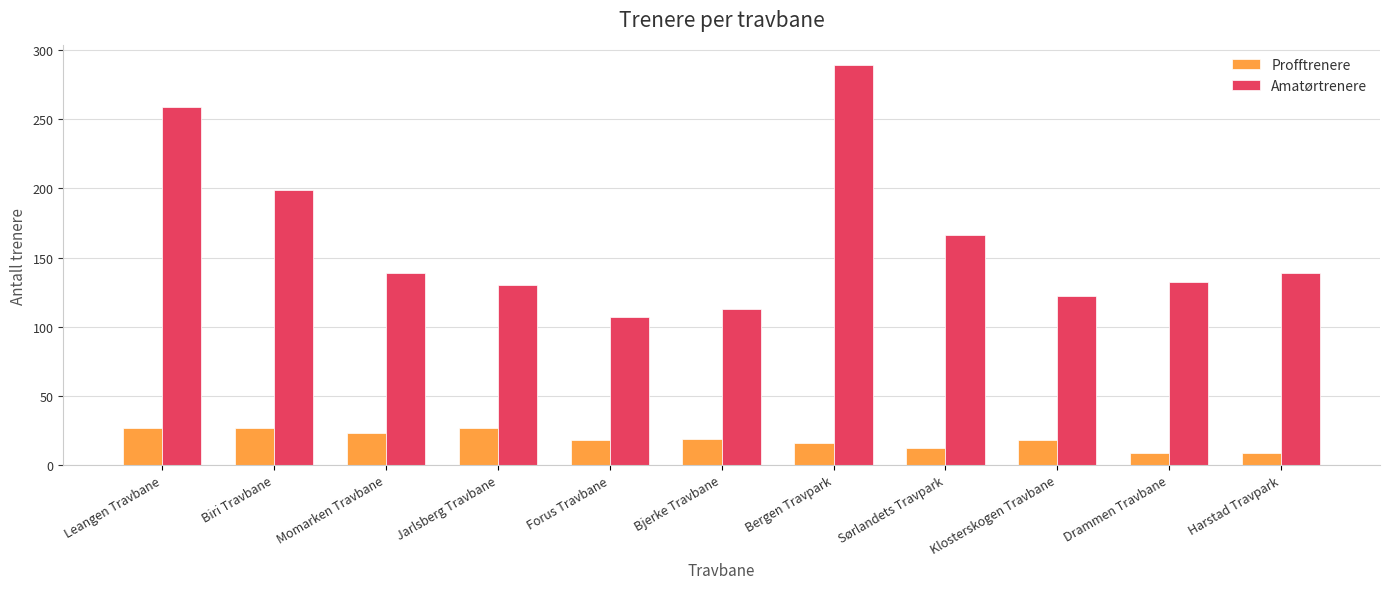

What position from the left is Jarlsberg Travbane?

4